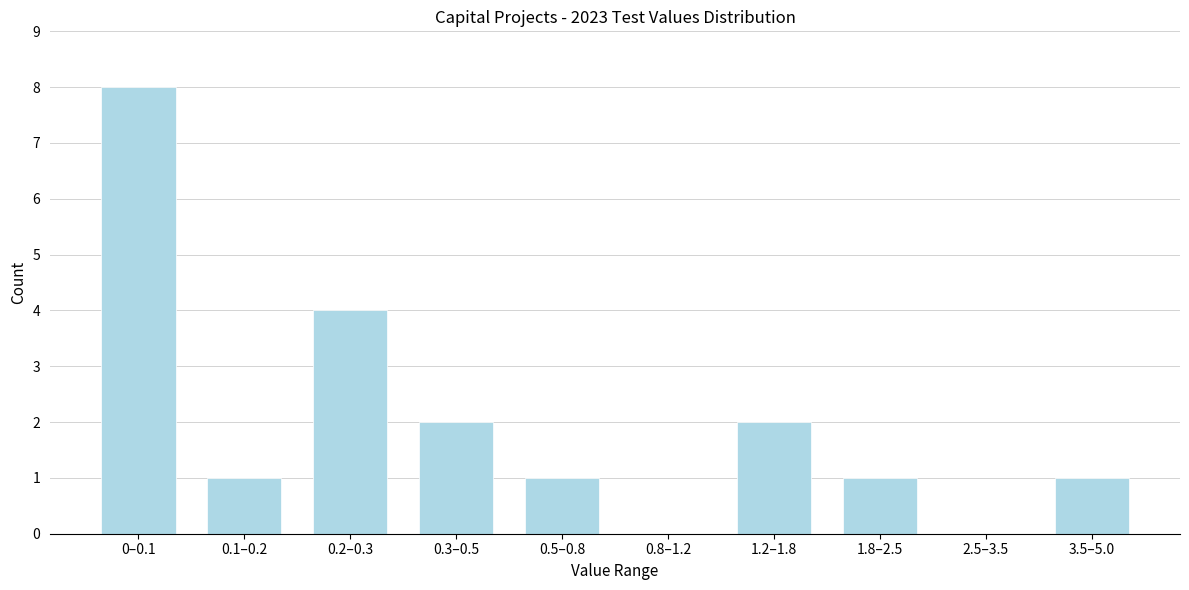

Reading right to left, extract all data points from this chart.

3.5–5.0=1	2.5–3.5=0	1.8–2.5=1	1.2–1.8=2	0.8–1.2=0	0.5–0.8=1	0.3–0.5=2	0.2–0.3=4	0.1–0.2=1	0–0.1=8